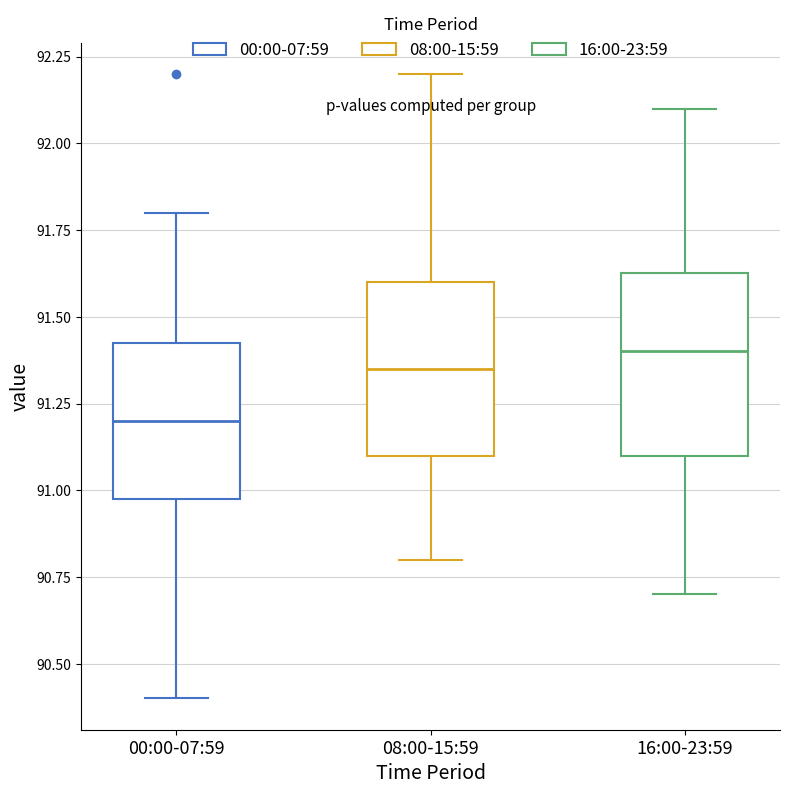

Which box has the highest median line?

16:00-23:59